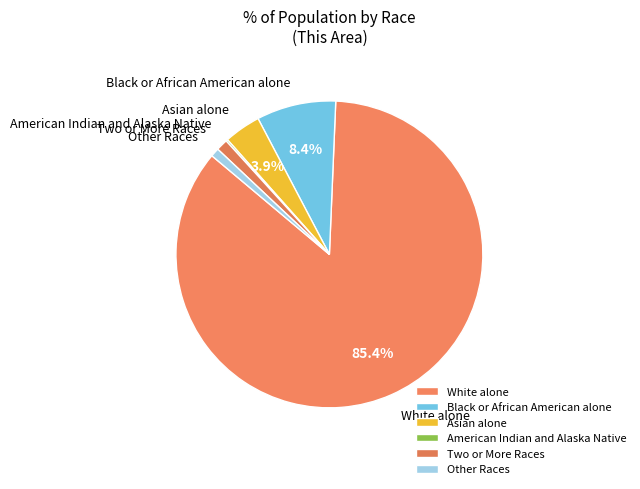

The Two or More Races slice represents 11% of the pie. True or false?

False